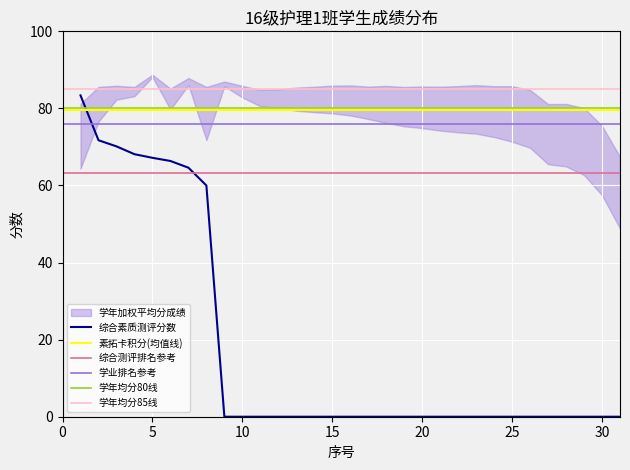

Is it true that 综合素质测评分数 equals 0.0 at 25?

True